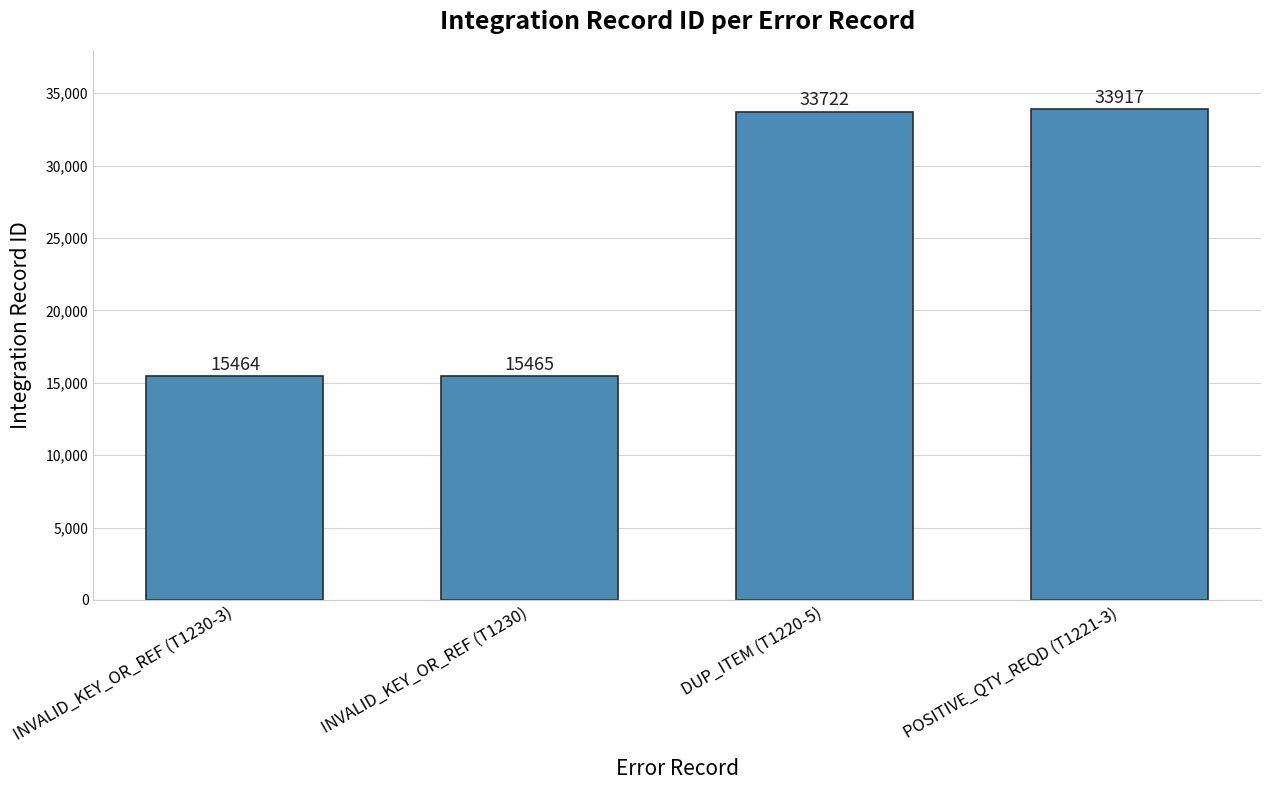

List the labels in order of value, smallest first.

INVALID_KEY_OR_REF (T1230-3), INVALID_KEY_OR_REF (T1230), DUP_ITEM (T1220-5), POSITIVE_QTY_REQD (T1221-3)